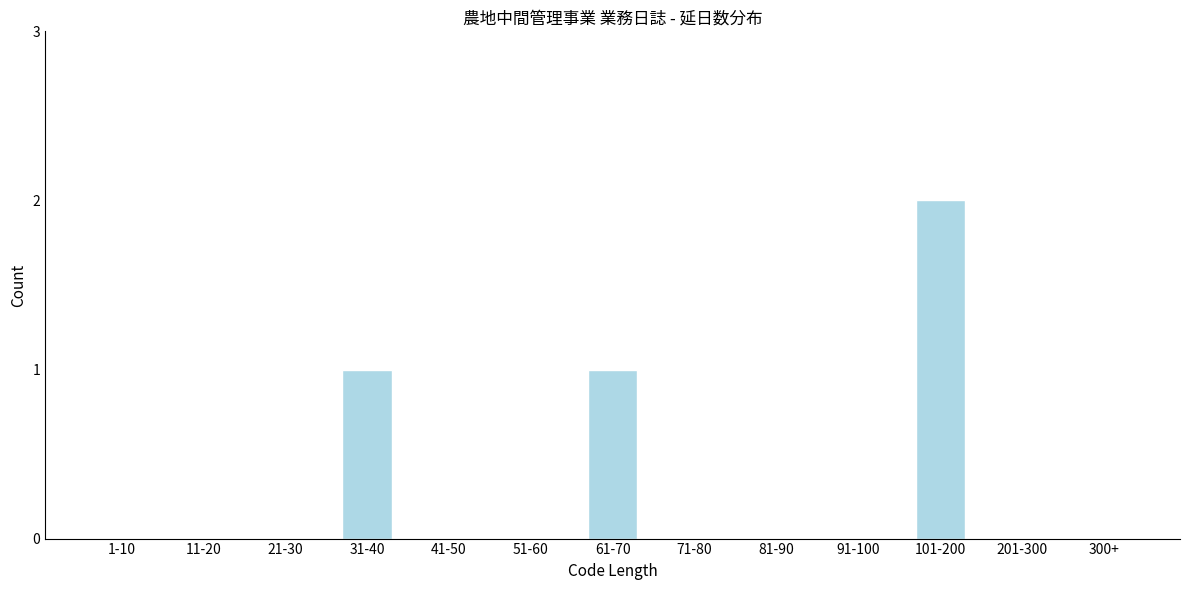

Reading right to left, extract all data points from this chart.

300+=0	201-300=0	101-200=2	91-100=0	81-90=0	71-80=0	61-70=1	51-60=0	41-50=0	31-40=1	21-30=0	11-20=0	1-10=0